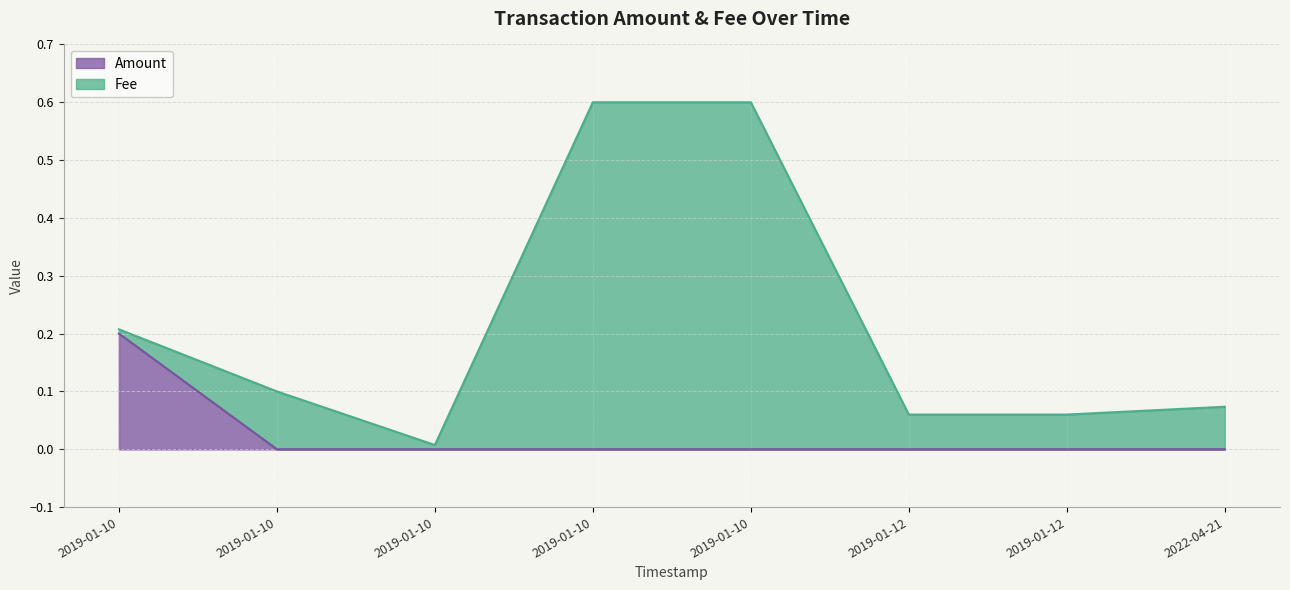

At which category does the chart reach its minimum across all series?

2019-01-10